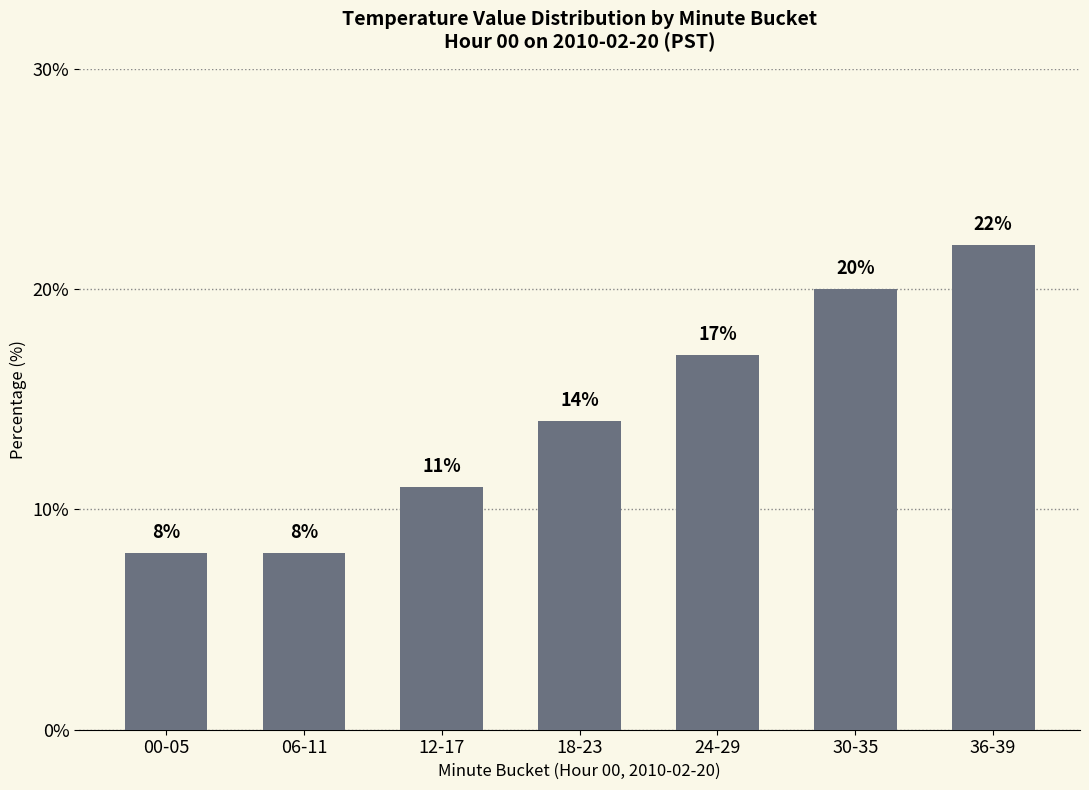

Where is the data nearest to the value 15?

18-23